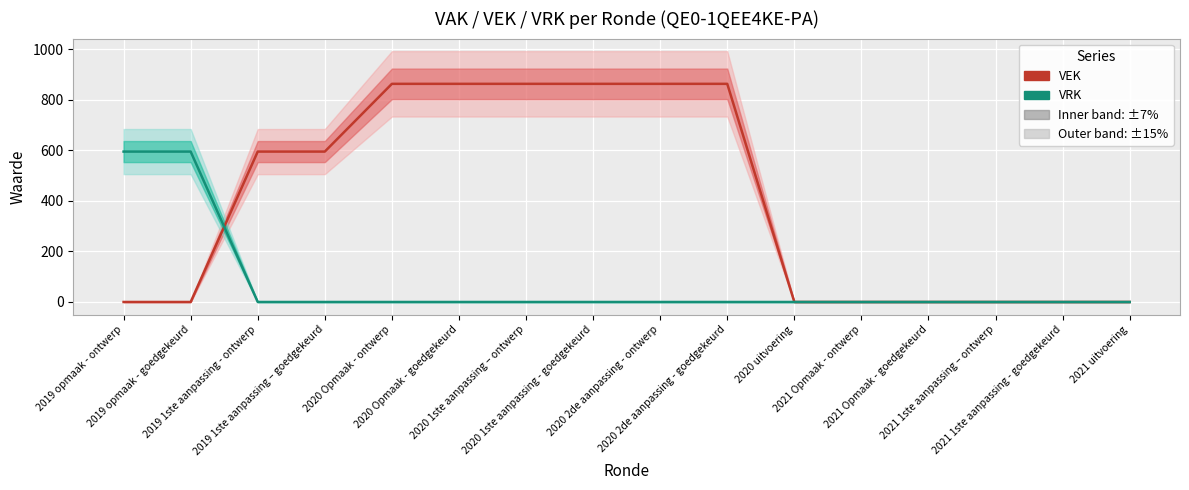

List the labels in order of VEK value, smallest first.

2019 opmaak - ontwerp, 2019 opmaak - goedgekeurd, 2020 uitvoering, 2021 Opmaak - ontwerp, 2021 Opmaak - goedgekeurd, 2021 1ste aanpassing – ontwerp, 2021 1ste aanpassing - goedgekeurd, 2021 uitvoering, 2019 1ste aanpassing - ontwerp, 2019 1ste aanpassing – goedgekeurd, 2020 Opmaak - ontwerp, 2020 Opmaak - goedgekeurd, 2020 1ste aanpassing – ontwerp, 2020 1ste aanpassing - goedgekeurd, 2020 2de aanpassing - ontwerp, 2020 2de aanpassing - goedgekeurd